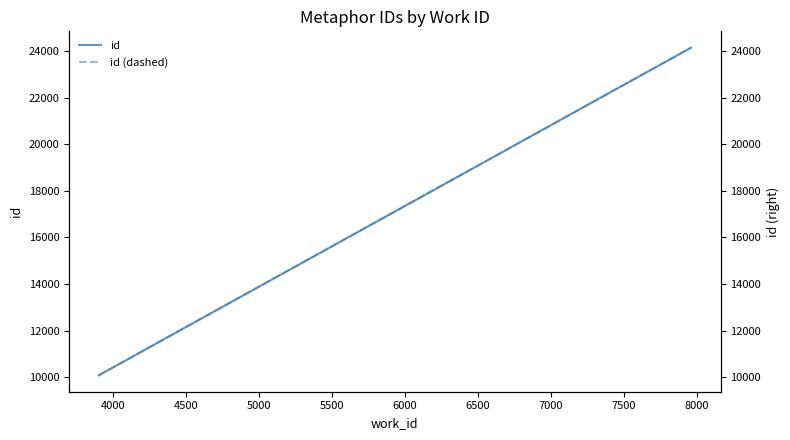

Reading left to right, what are all the values shown in this chart?

id: 10083	10084	24142	24143
id (dashed): 10083	10084	24142	24143